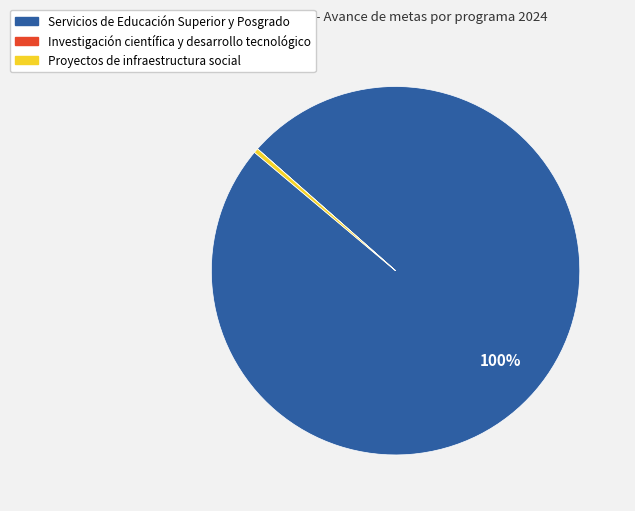

Which has a higher value, Proyectos de infraestructura social or Servicios de Educación Superior y Posgrado?

Servicios de Educación Superior y Posgrado